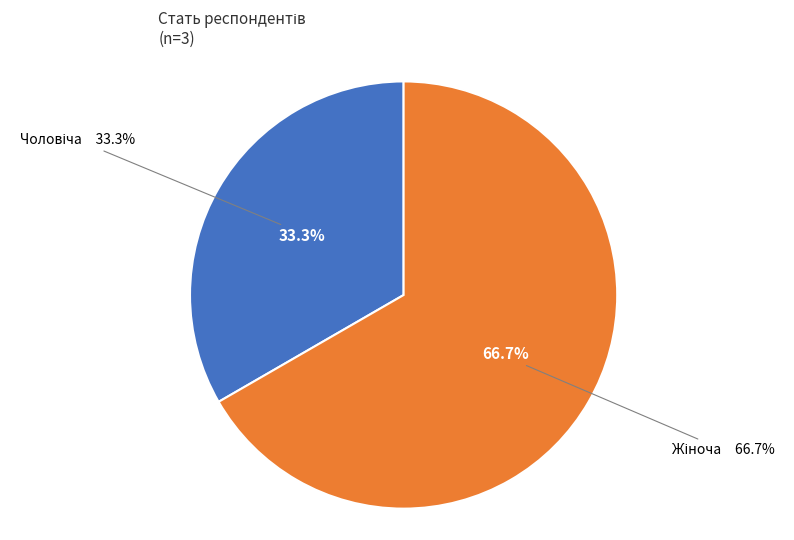

Which category has the biggest portion of the pie?

Жіноча